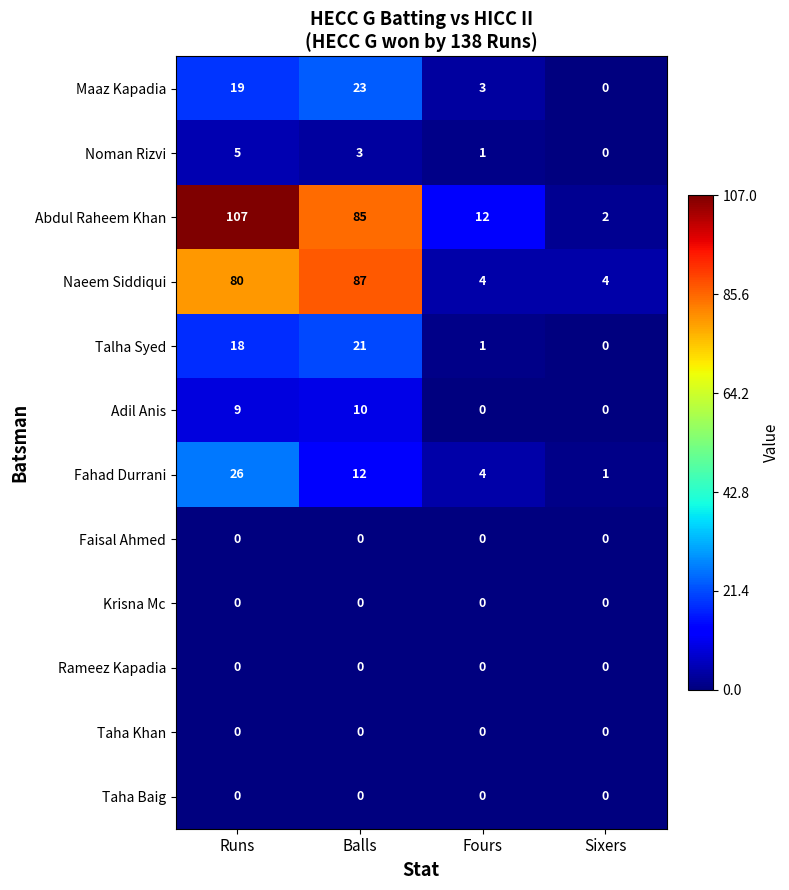

The value of Faisal Ahmed at Sixers is 0. True or false?

True